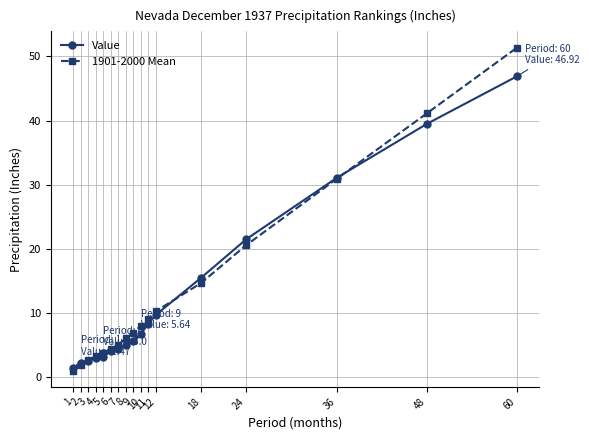

True or false: 1901-2000 Mean has a value of 9.1 at 11.

True